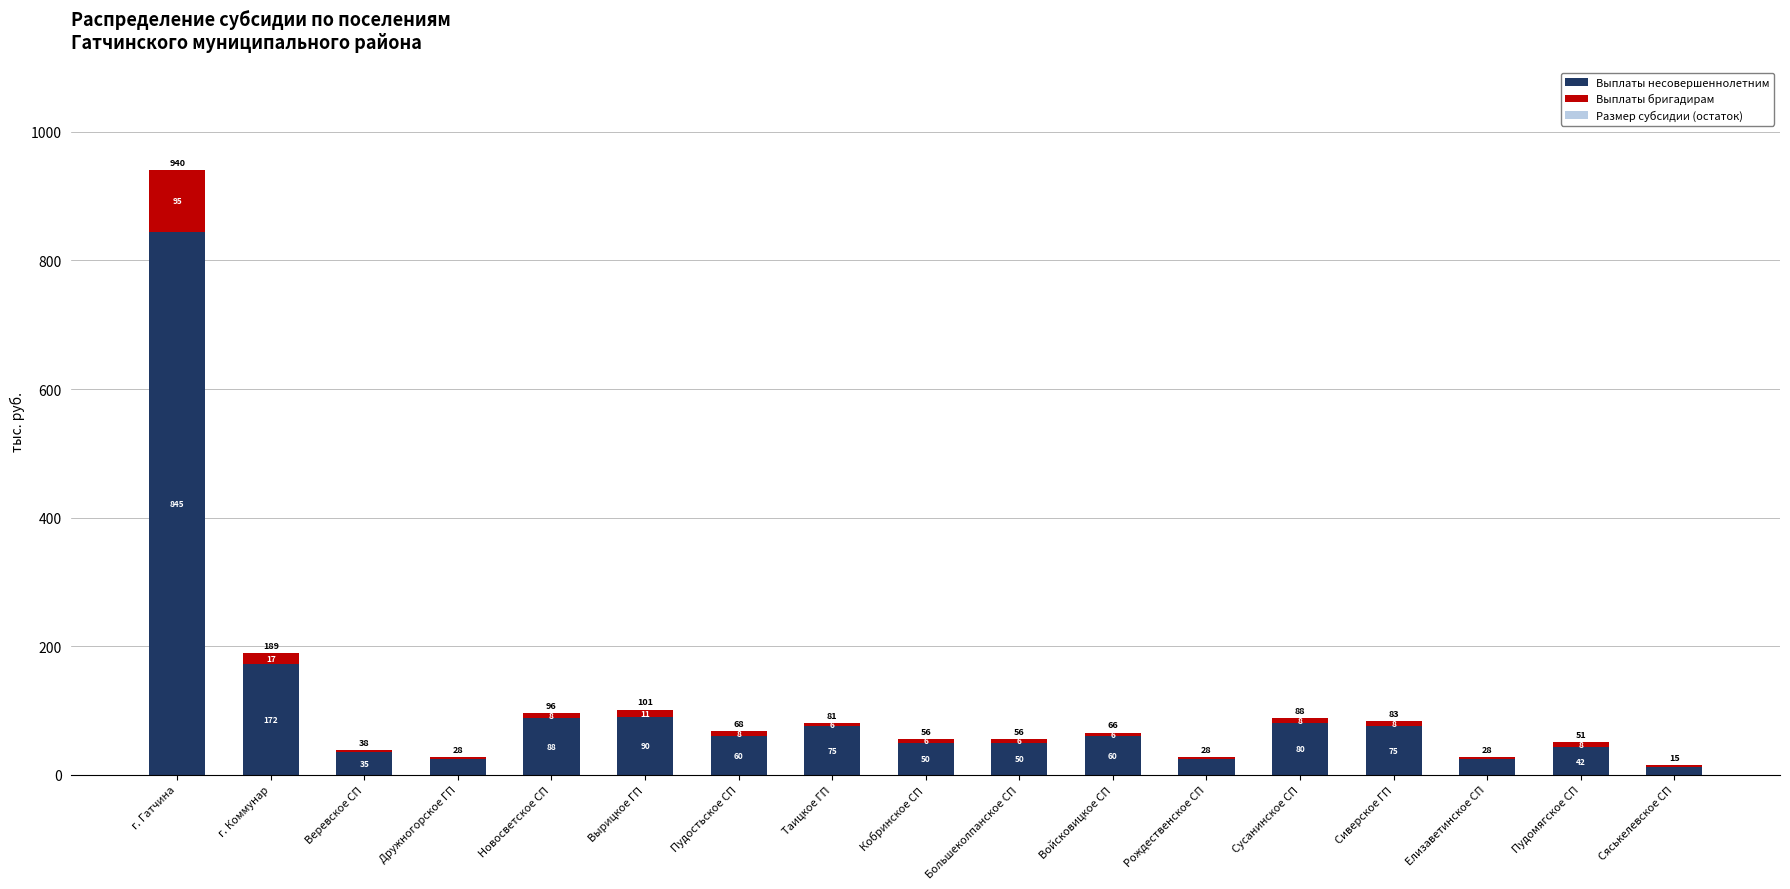

What is the label of the 6th bar from the right?

Рождественское СП